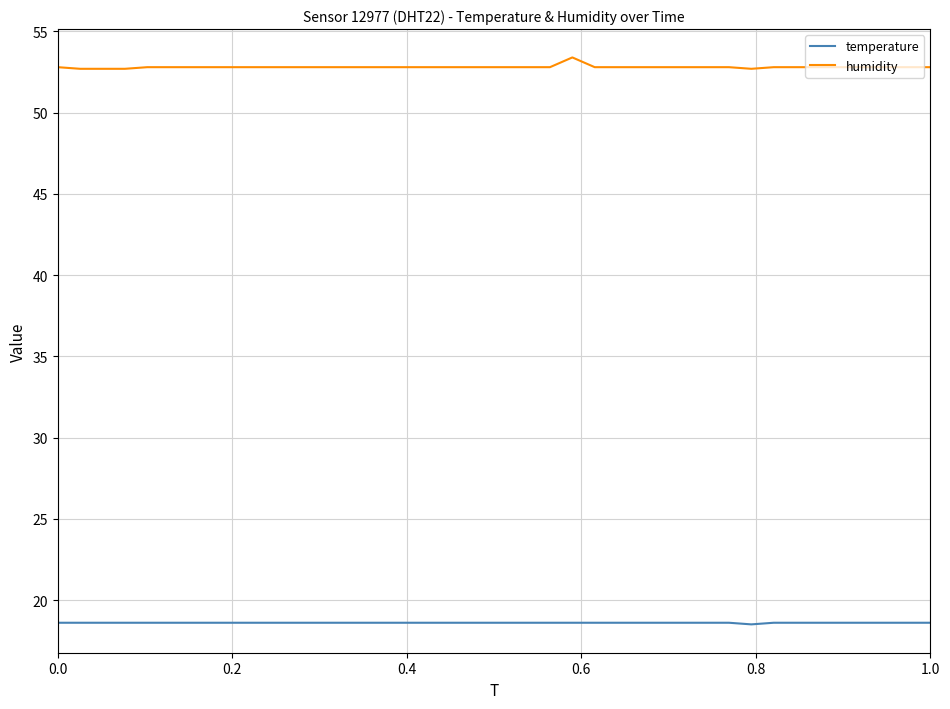

Which series has the largest total across all categories?

humidity